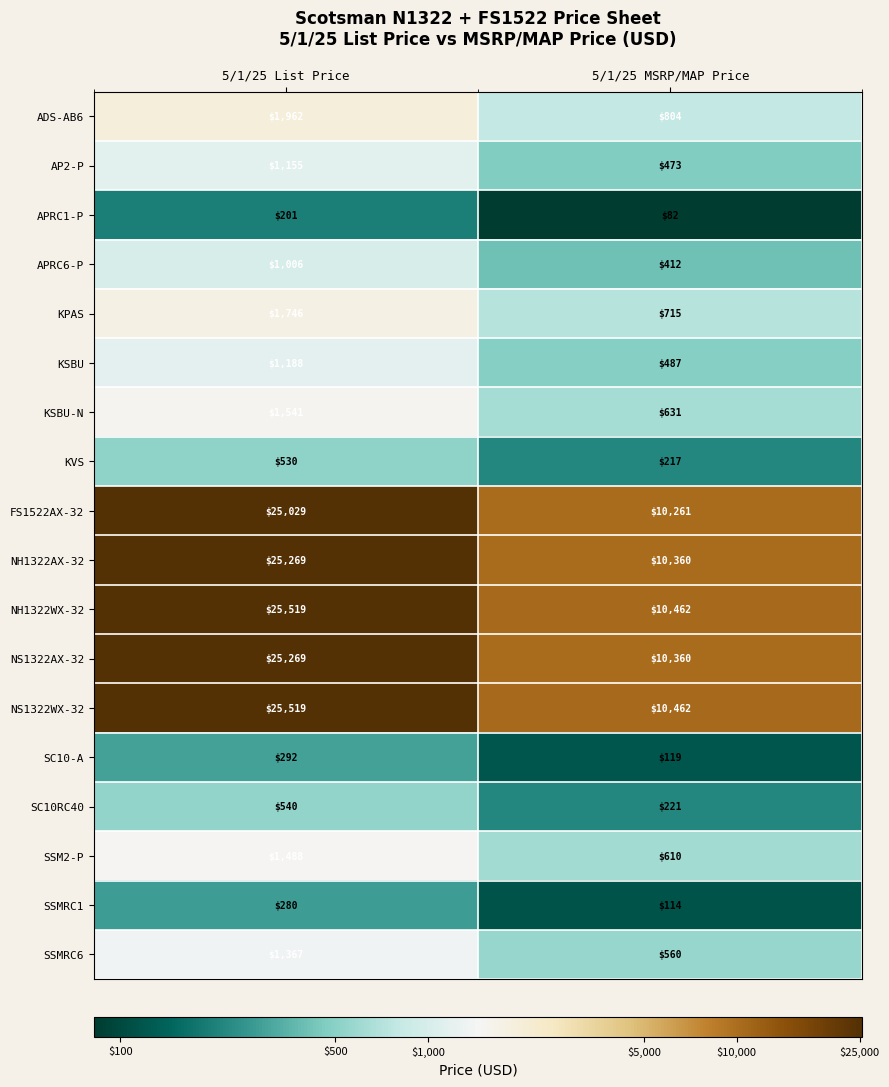

What is the difference between the FS1522AX-32 values at 5/1/25 MSRP/MAP Price and 5/1/25 List Price?

14768